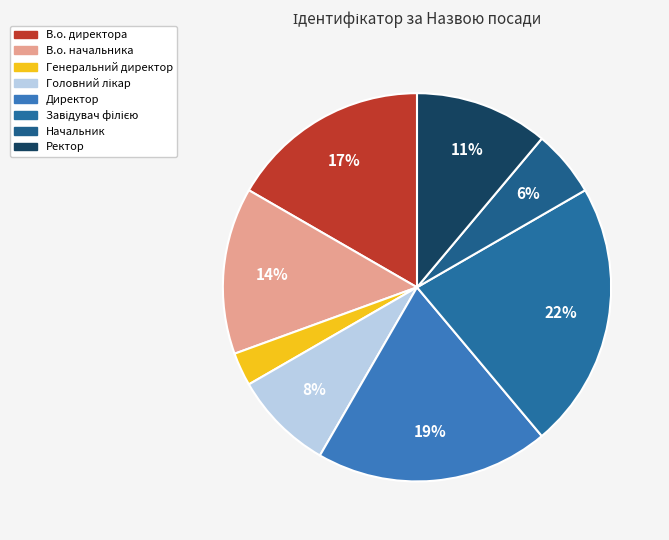

Which slice is the largest?

Завідувач філією